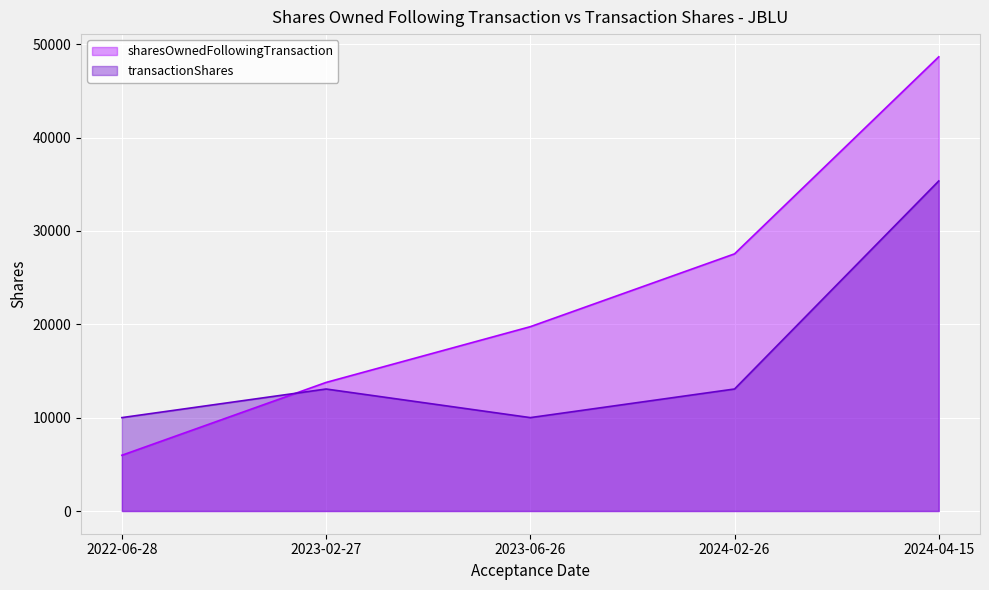

How many lines are shown in the chart?

2